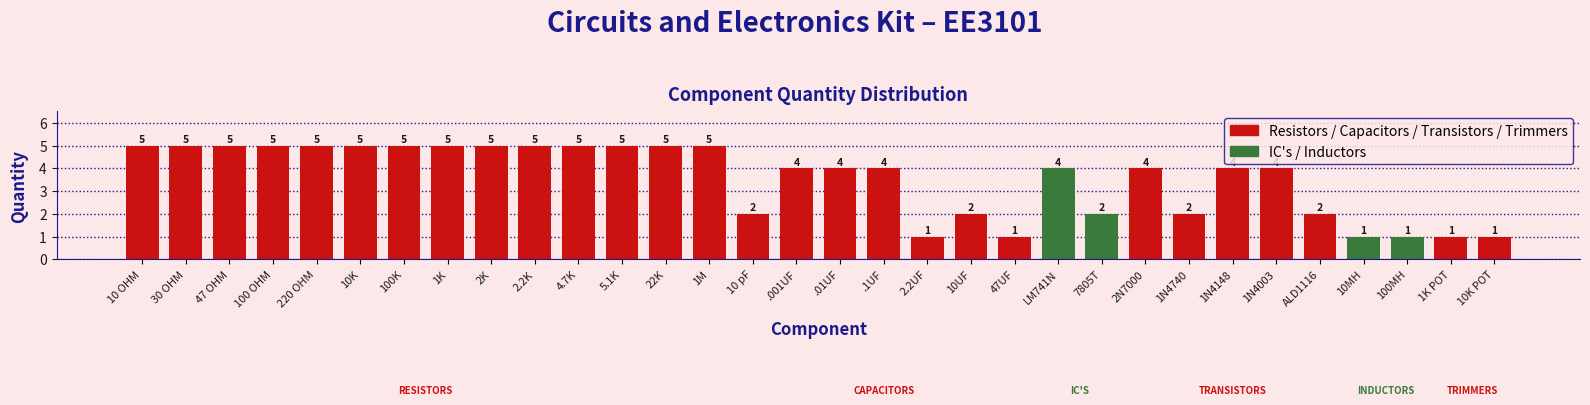

Reading right to left, extract all data points from this chart.

1	1	1	1	2	4	4	2	4	2	4	1	2	1	4	4	4	2	5	5	5	5	5	5	5	5	5	5	5	5	5	5